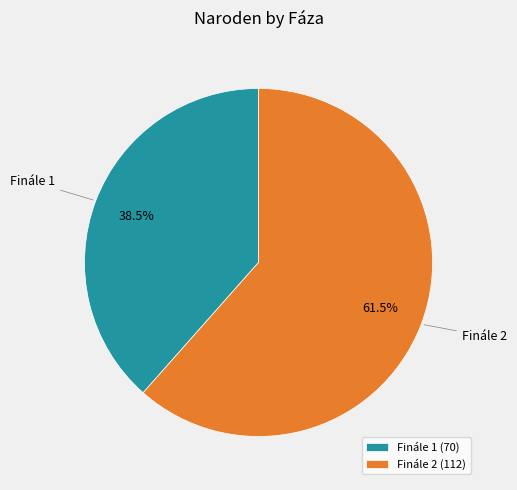

Between Finále 2 (112) and Finále 1 (70), which is larger?

Finále 2 (112)